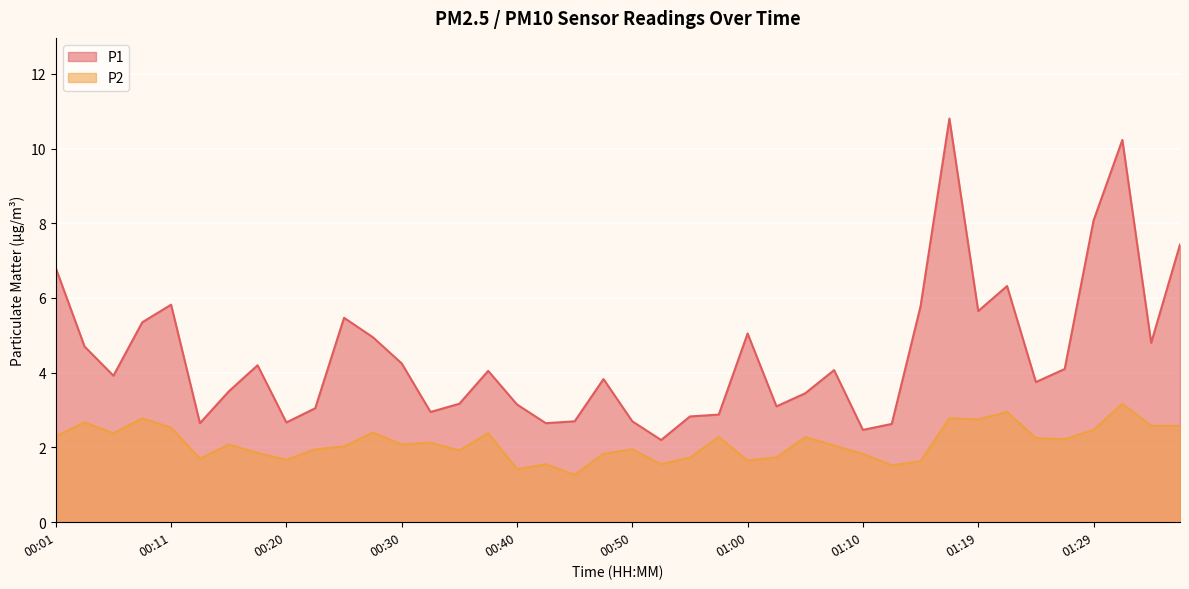

At 00:06, list the series in order from smallest to largest.

P2, P1